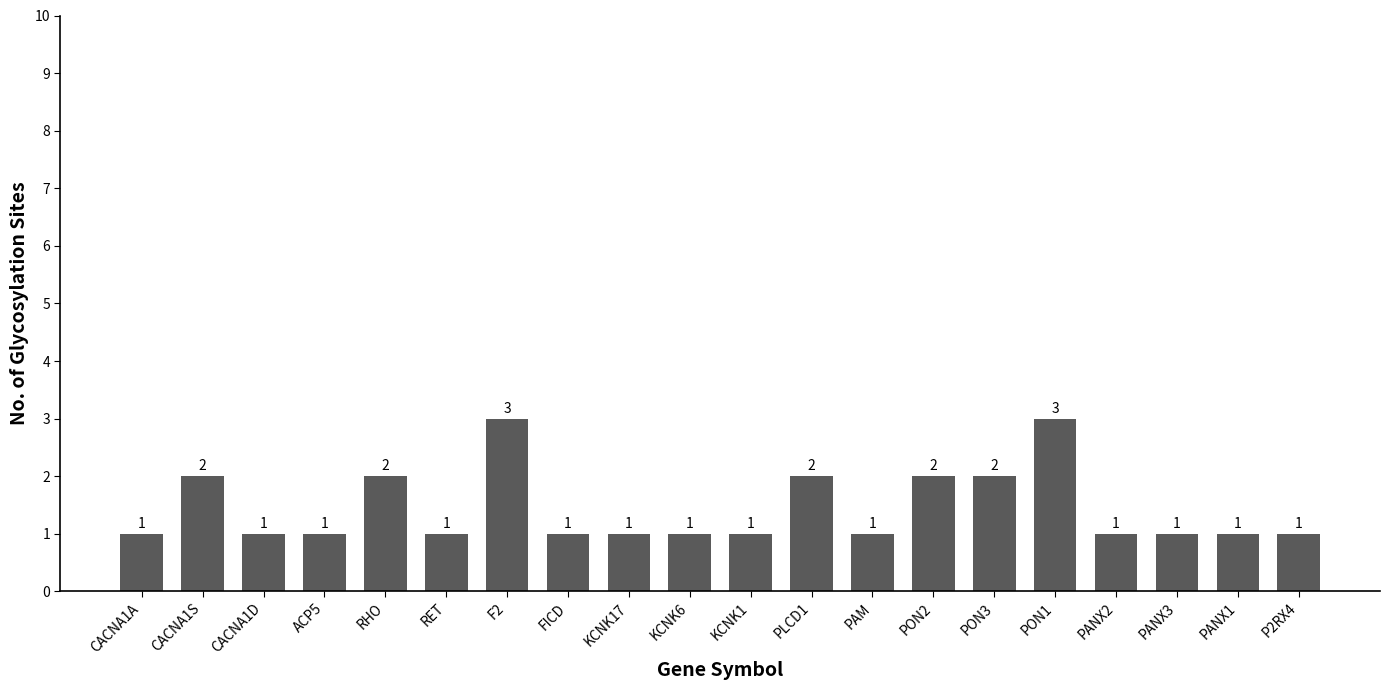

What is the average value?

1